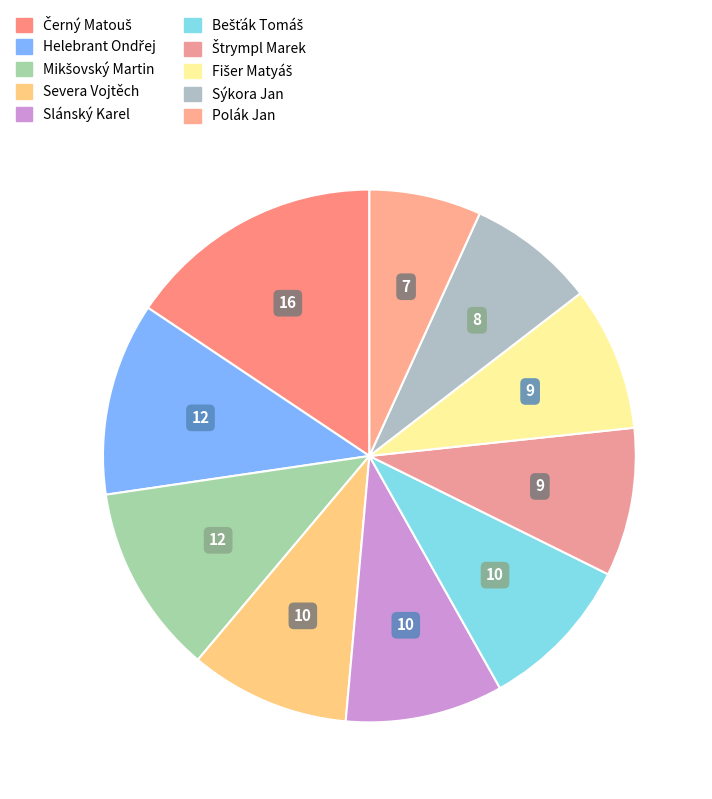

Count the number of slices in the pie.

10